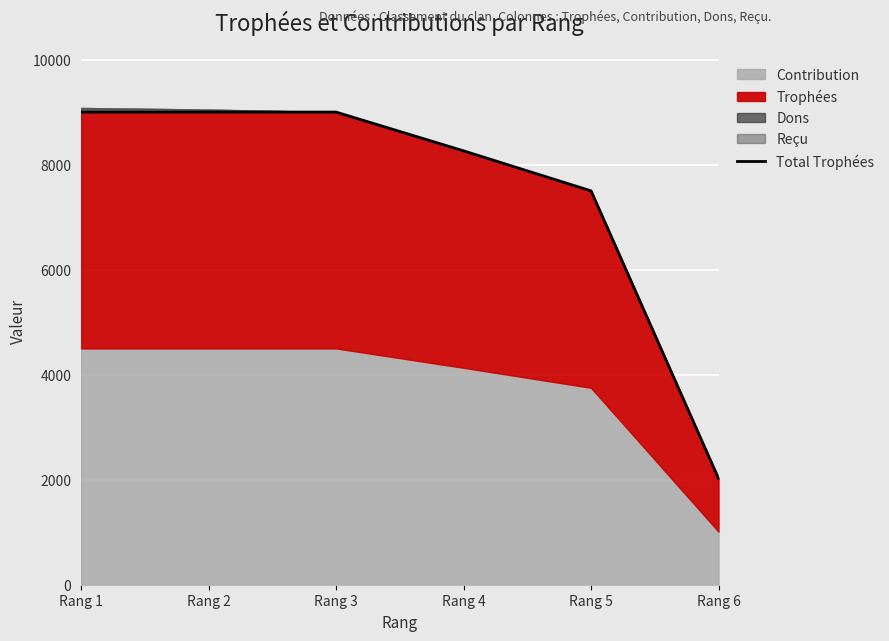

Reading left to right, extract all data points from this chart.

9000	9000	9000	8262	7500	2023